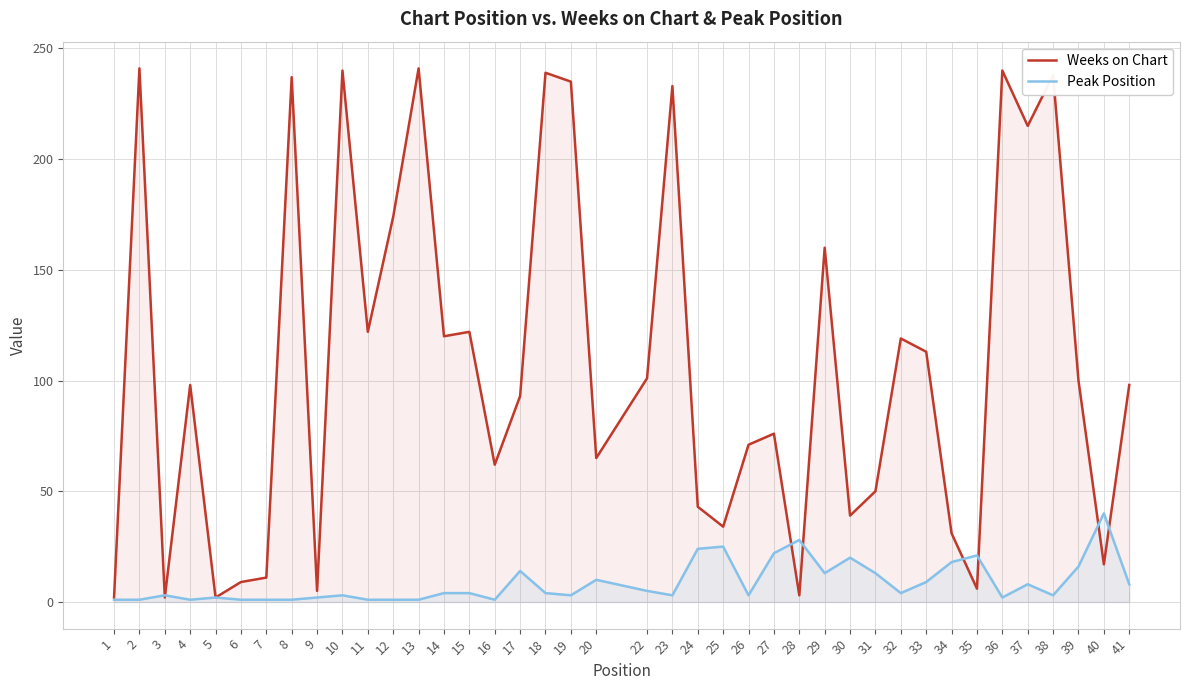

Which has a higher value, 41 or 4?

41